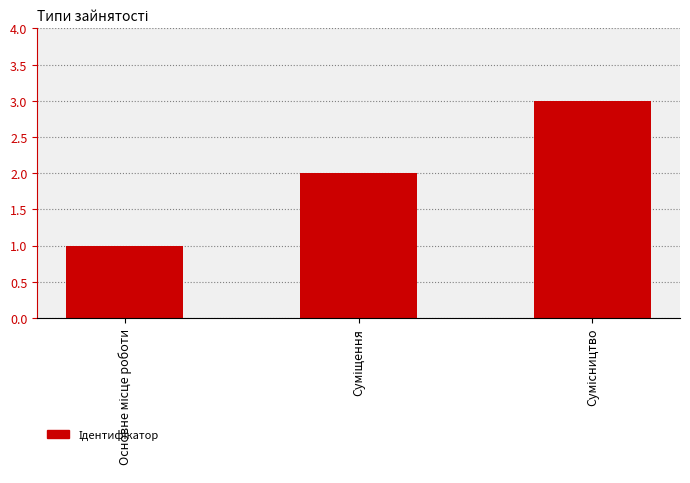

What is the sum of all values?

6